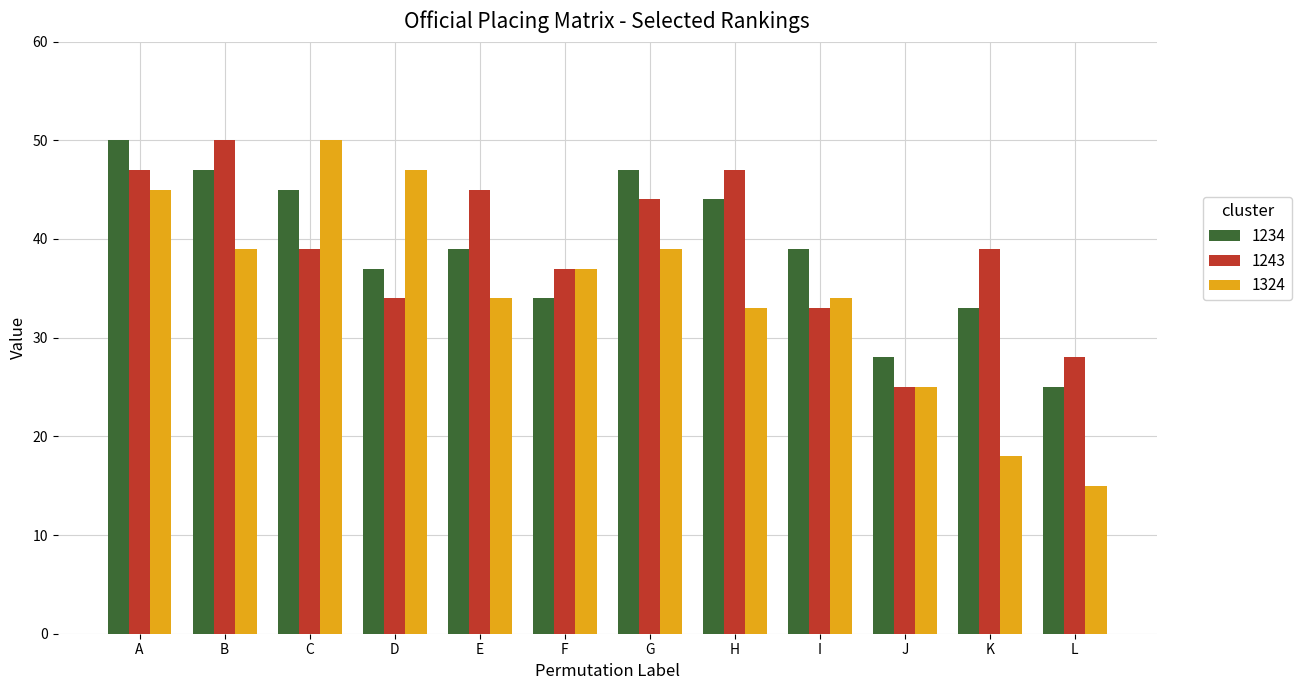

Reading left to right, list all the values displayed in this chart.

1234: A=50	B=47	C=45	D=37	E=39	F=34	G=47	H=44	I=39	J=28	K=33	L=25
1243: A=47	B=50	C=39	D=34	E=45	F=37	G=44	H=47	I=33	J=25	K=39	L=28
1324: A=45	B=39	C=50	D=47	E=34	F=37	G=39	H=33	I=34	J=25	K=18	L=15